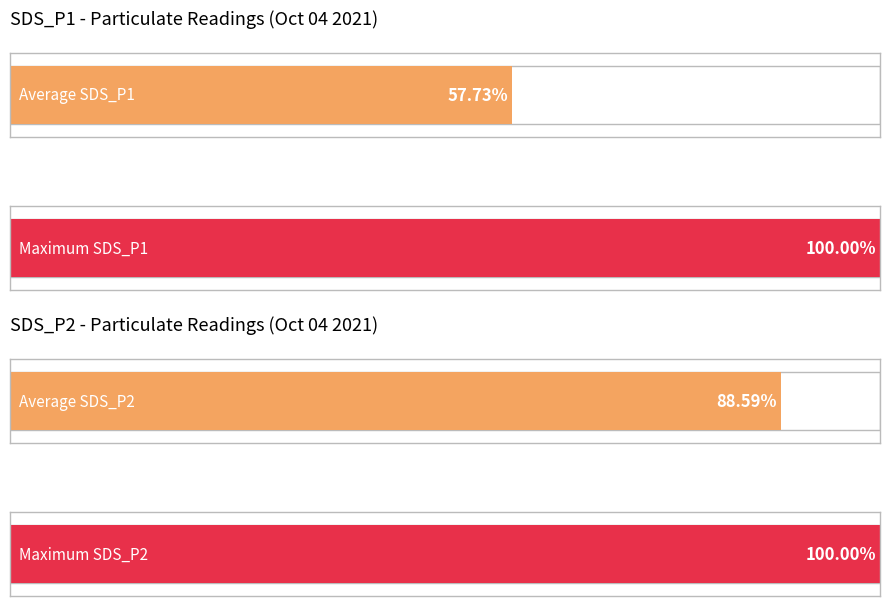

What are all the series names shown in the legend?

SDS_P1, SDS_P2